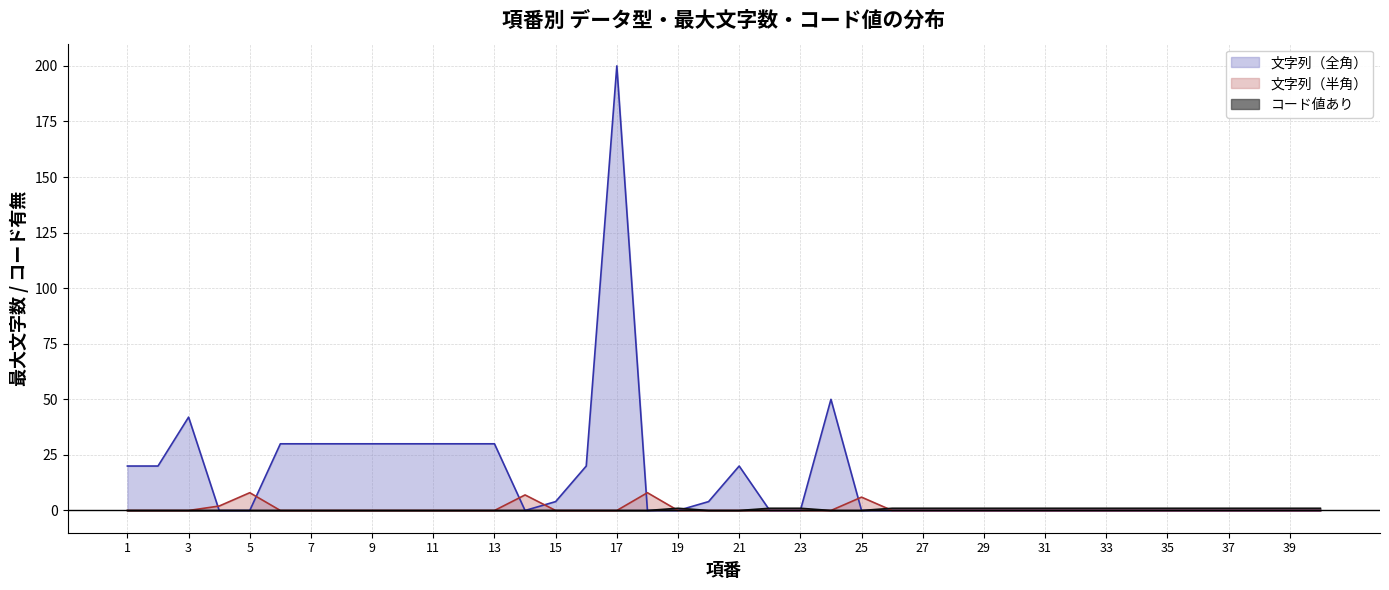

Where do 文字列（半角） and コード値あり first cross each other?

18 and 19